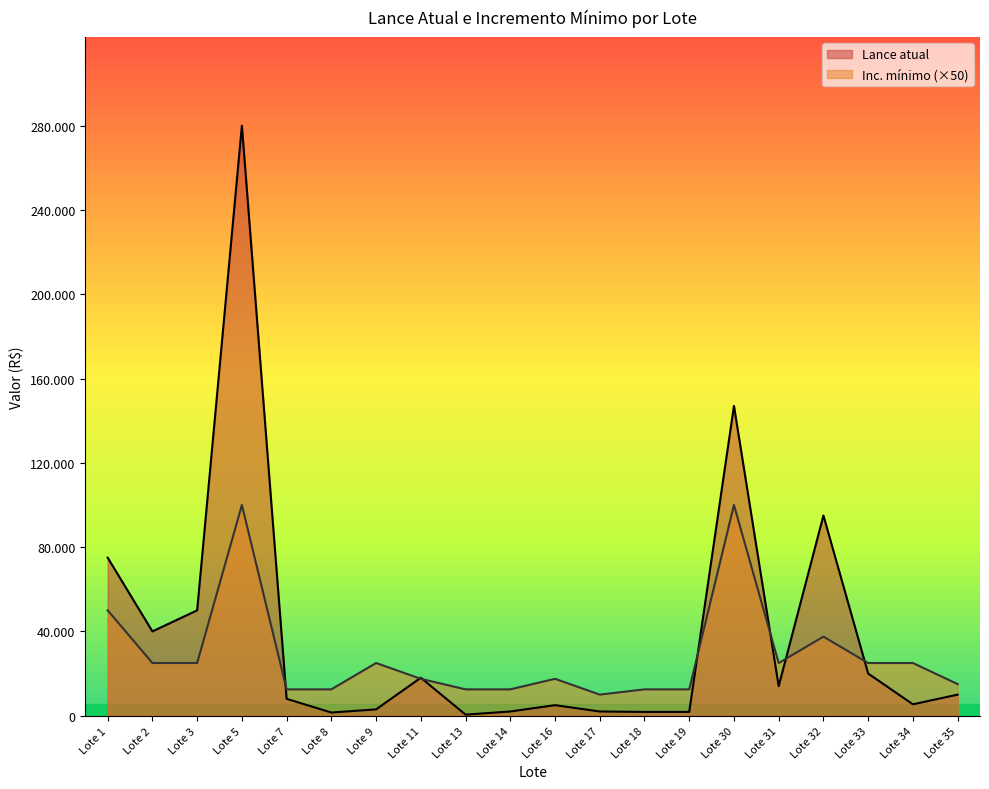

Reading left to right, extract all data points from this chart.

Lance atual: Lote 1=75000	Lote 2=40000	Lote 3=50000	Lote 5=280000	Lote 7=8000	Lote 8=1500	Lote 9=3000	Lote 11=18000	Lote 13=500	Lote 14=2000	Lote 16=5000	Lote 17=2000	Lote 18=1800	Lote 19=1800	Lote 30=147000	Lote 31=14000	Lote 32=95000	Lote 33=20000	Lote 34=5400	Lote 35=10000
Inc. mínimo: Lote 1=50000	Lote 2=25000	Lote 3=25000	Lote 5=100000	Lote 7=12500	Lote 8=12500	Lote 9=25000	Lote 11=17500	Lote 13=12500	Lote 14=12500	Lote 16=17500	Lote 17=10000	Lote 18=12500	Lote 19=12500	Lote 30=100000	Lote 31=25000	Lote 32=37500	Lote 33=25000	Lote 34=25000	Lote 35=15000